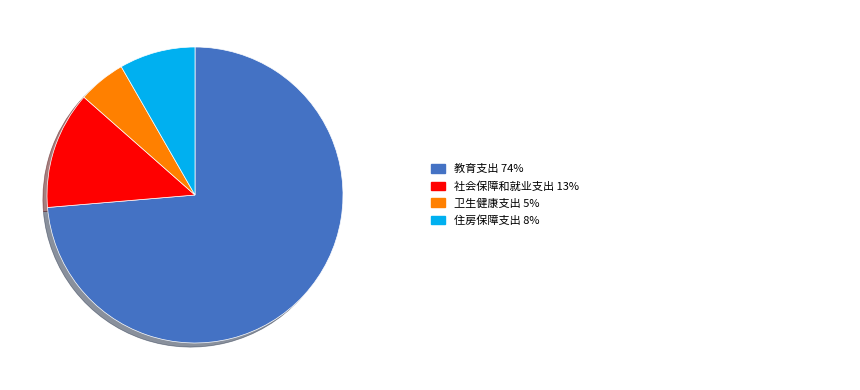

Does any single category account for the majority?

Yes